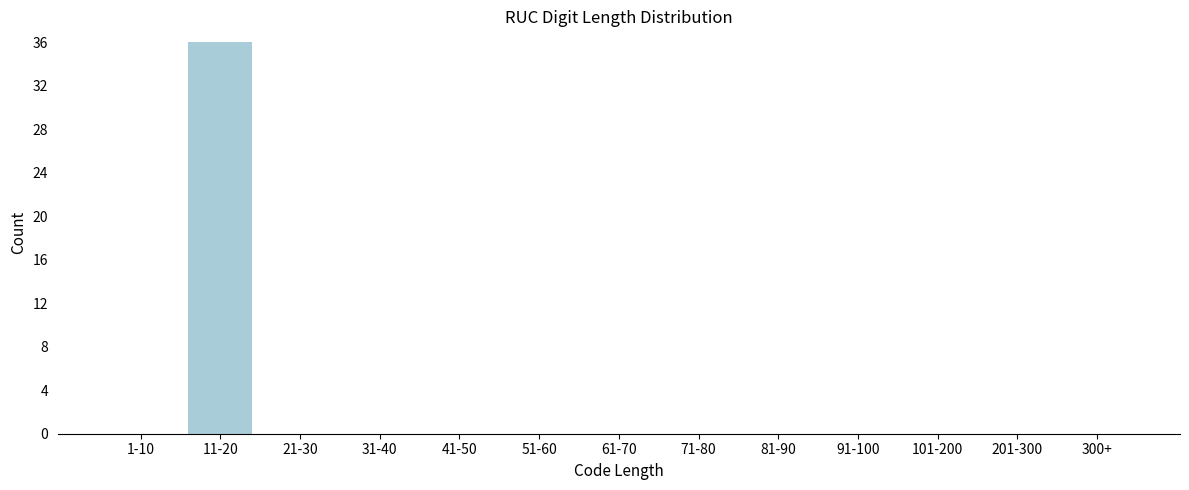

Reading left to right, what are all the values shown in this chart?

1-10=0	11-20=36	21-30=0	31-40=0	41-50=0	51-60=0	61-70=0	71-80=0	81-90=0	91-100=0	101-200=0	201-300=0	300+=0